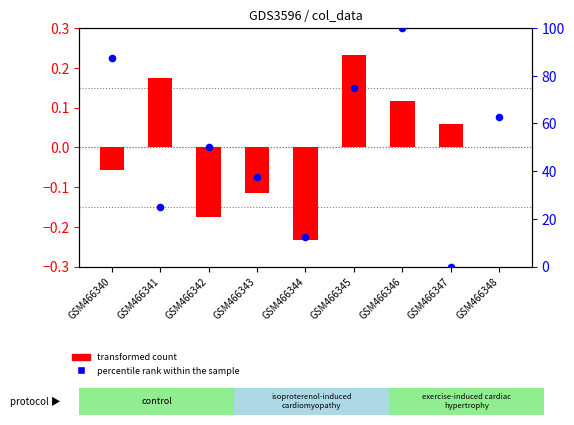

What are all the series names shown in the legend?

transformed count, percentile rank within the sample